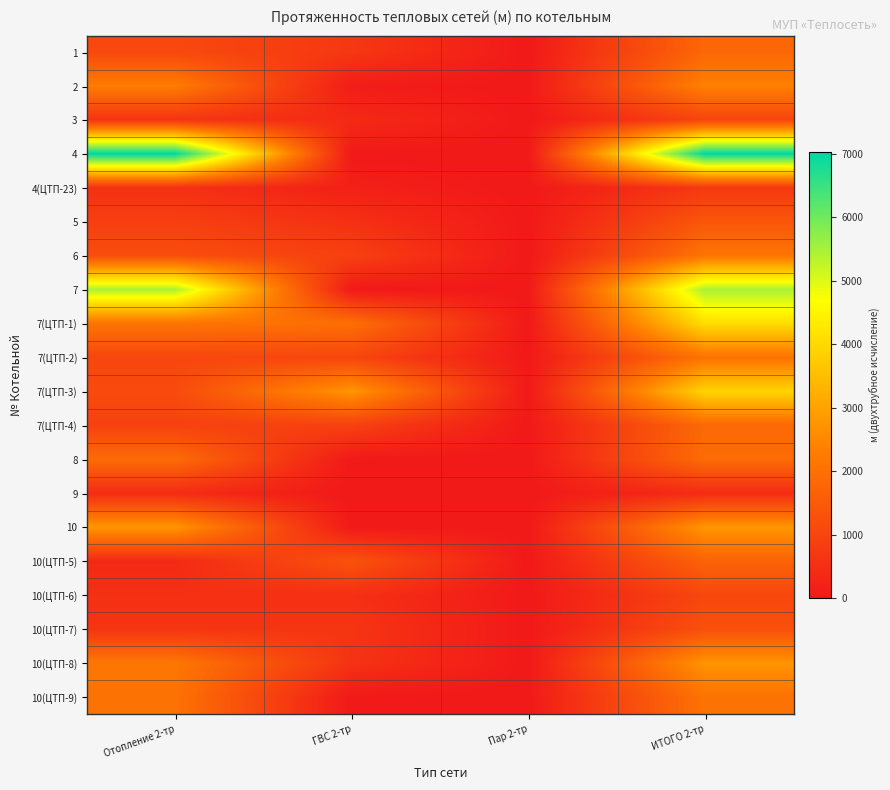

Reading left to right, extract all data points from this chart.

1: Отопление 2-тр=1092.5	ГВС 2-тр=702.0	Пар 2-тр=0.0	ИТОГО 2-тр=1794.5
2: Отопление 2-тр=2269.9	ГВС 2-тр=95.5	Пар 2-тр=0.0	ИТОГО 2-тр=2365.4
3: Отопление 2-тр=615.1	ГВС 2-тр=385.5	Пар 2-тр=0.0	ИТОГО 2-тр=1000.6
4: Отопление 2-тр=7030.2	ГВС 2-тр=0.0	Пар 2-тр=0.0	ИТОГО 2-тр=7030.2
4(ЦТП-23): Отопление 2-тр=544.0	ГВС 2-тр=165.0	Пар 2-тр=0.0	ИТОГО 2-тр=709.0
5: Отопление 2-тр=884.6	ГВС 2-тр=529.4	Пар 2-тр=0.0	ИТОГО 2-тр=1414.0
6: Отопление 2-тр=1207.6	ГВС 2-тр=908.0	Пар 2-тр=0.0	ИТОГО 2-тр=2115.6
7: Отопление 2-тр=5453.3	ГВС 2-тр=0.0	Пар 2-тр=0.0	ИТОГО 2-тр=5453.3
7(ЦТП-1): Отопление 2-тр=2089.6	ГВС 2-тр=1980.5	Пар 2-тр=0.0	ИТОГО 2-тр=4070.1
7(ЦТП-2): Отопление 2-тр=1035.5	ГВС 2-тр=1035.5	Пар 2-тр=0.0	ИТОГО 2-тр=2071.0
7(ЦТП-3): Отопление 2-тр=1139.3	ГВС 2-тр=2766.3	Пар 2-тр=0.0	ИТОГО 2-тр=3905.6
7(ЦТП-4): Отопление 2-тр=918.3	ГВС 2-тр=918.3	Пар 2-тр=0.0	ИТОГО 2-тр=1836.6
8: Отопление 2-тр=1891.5	ГВС 2-тр=0.0	Пар 2-тр=0.0	ИТОГО 2-тр=1891.5
9: Отопление 2-тр=437.5	ГВС 2-тр=0.0	Пар 2-тр=0.0	ИТОГО 2-тр=437.5
10: Отопление 2-тр=2773.1	ГВС 2-тр=0.0	Пар 2-тр=0.0	ИТОГО 2-тр=2773.1
10(ЦТП-5): Отопление 2-тр=373.0	ГВС 2-тр=1325.7	Пар 2-тр=0.0	ИТОГО 2-тр=1698.7
10(ЦТП-6): Отопление 2-тр=525.8	ГВС 2-тр=525.8	Пар 2-тр=0.0	ИТОГО 2-тр=1051.6
10(ЦТП-7): Отопление 2-тр=635.2	ГВС 2-тр=635.2	Пар 2-тр=0.0	ИТОГО 2-тр=1270.4
10(ЦТП-8): Отопление 2-тр=2149.7	ГВС 2-тр=592.3	Пар 2-тр=0.0	ИТОГО 2-тр=2742.0
10(ЦТП-9): Отопление 2-тр=2059.8	ГВС 2-тр=0.0	Пар 2-тр=0.0	ИТОГО 2-тр=2059.8